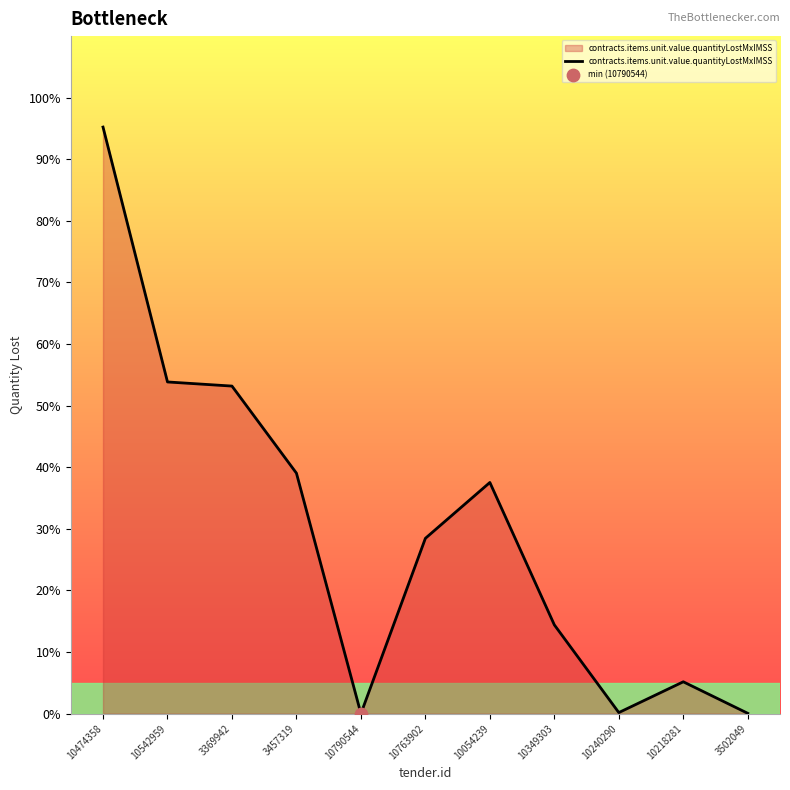

What is the change in value from 3369942 to 10349303?

-38.8